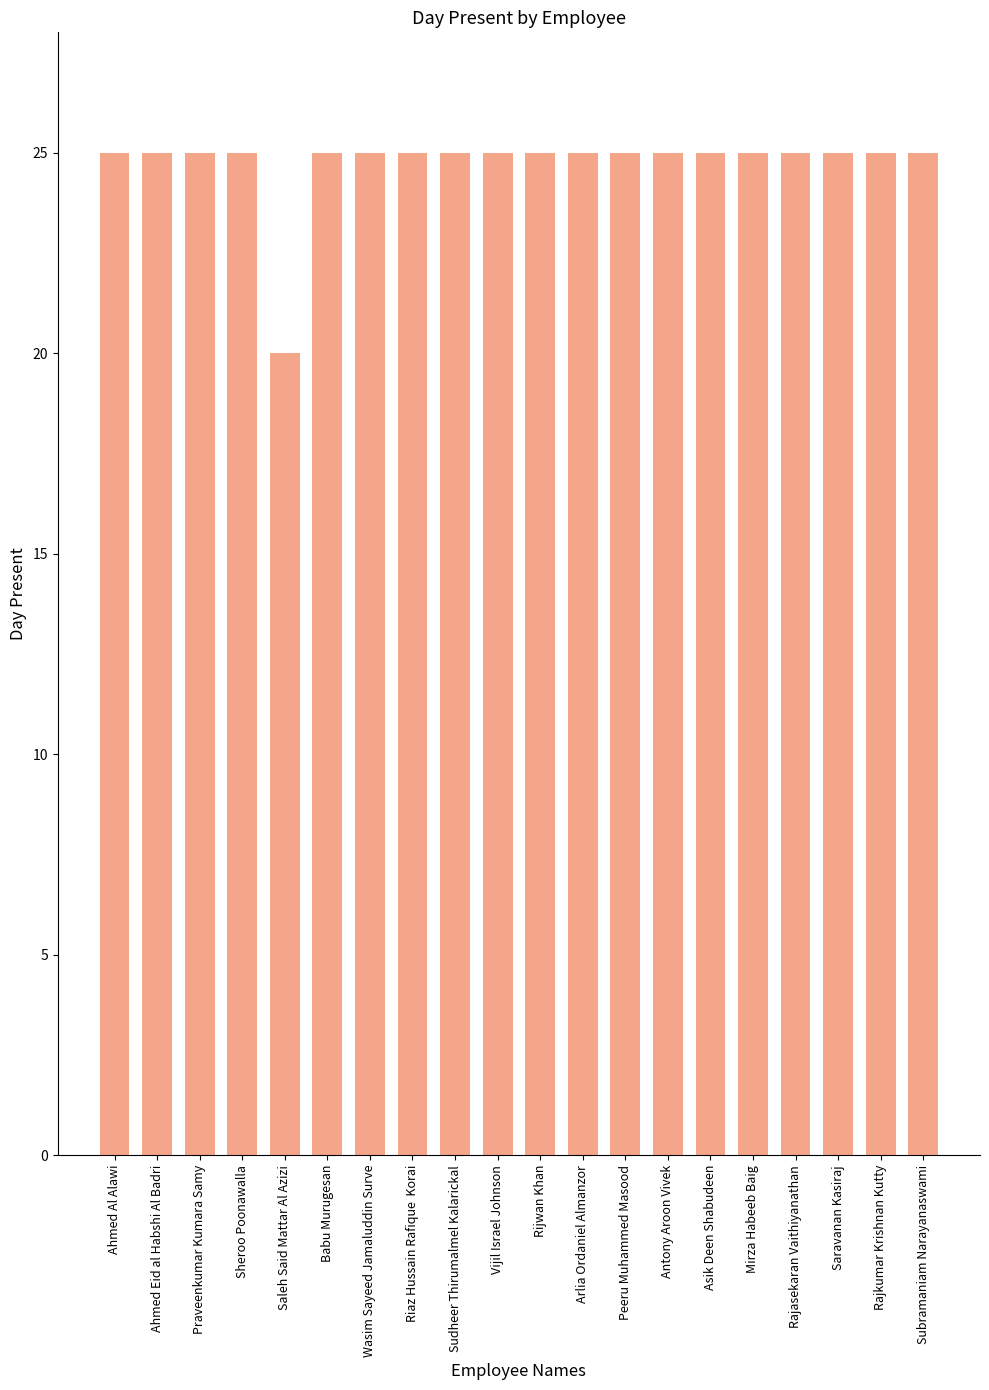

The value at Saleh Said Mattar Al Azizi is 20. True or false?

True